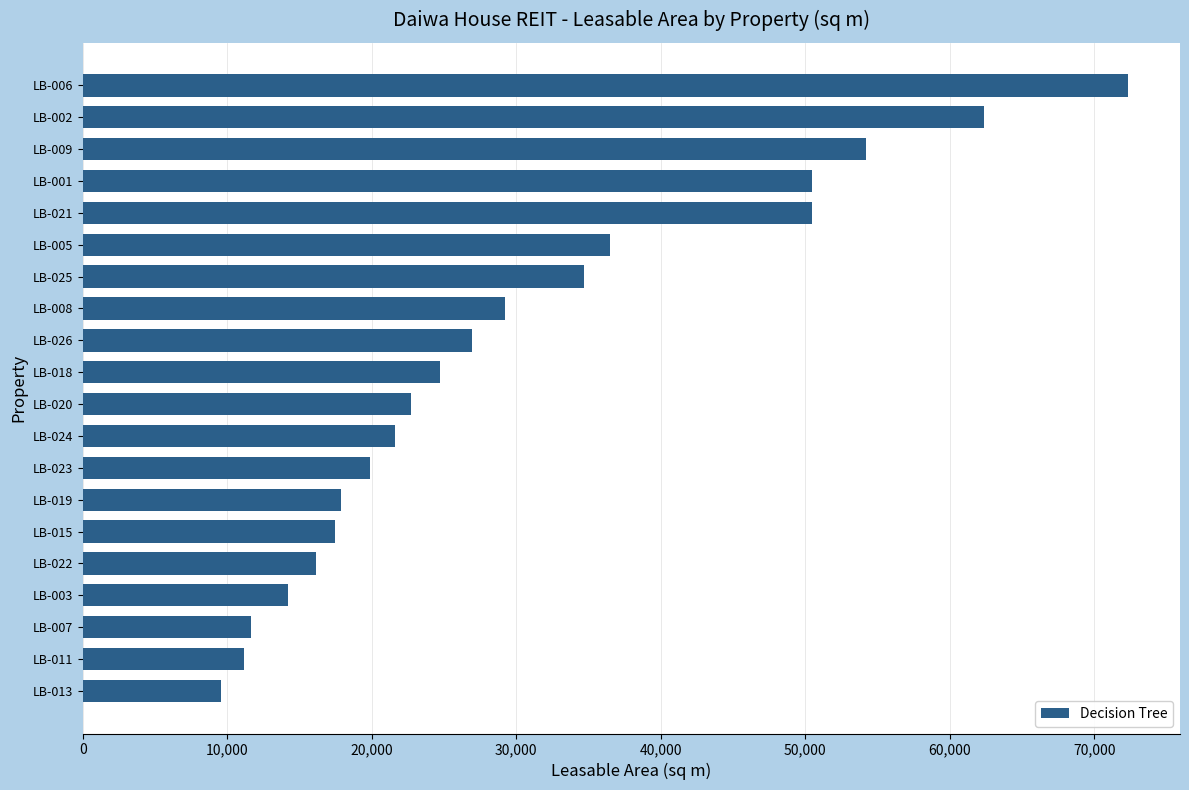

Are the bars horizontal?

Yes